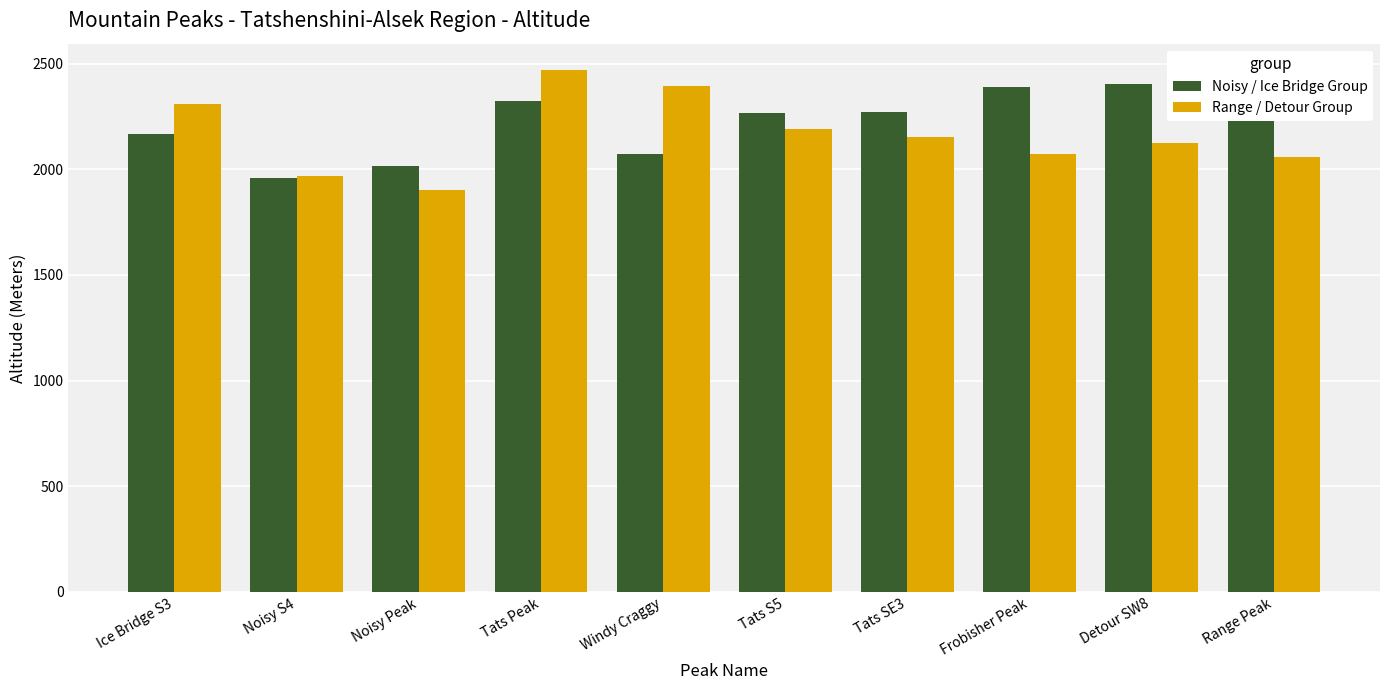

What is the approximate value of Noisy / Ice Bridge Group at Tats SE3, to the nearest 5?

2275